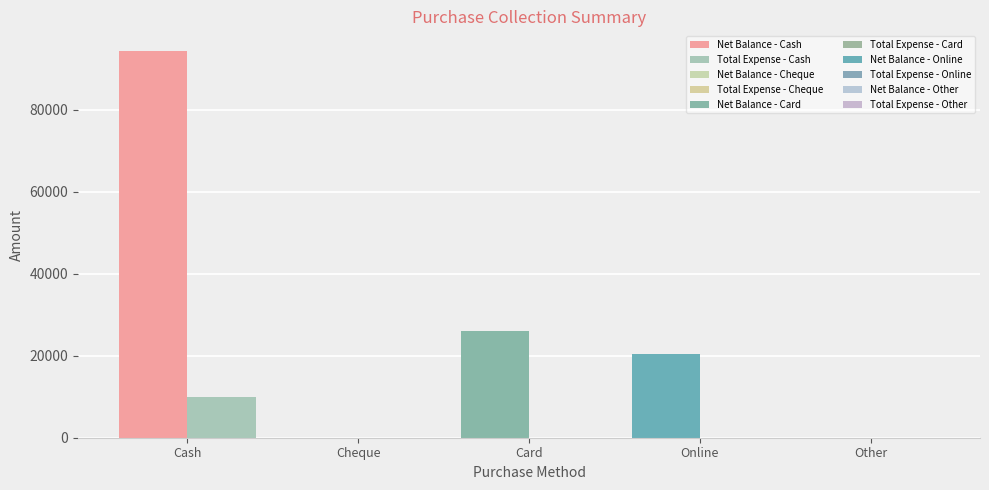

Where is Total Expense nearest to the value 4920?

Cash